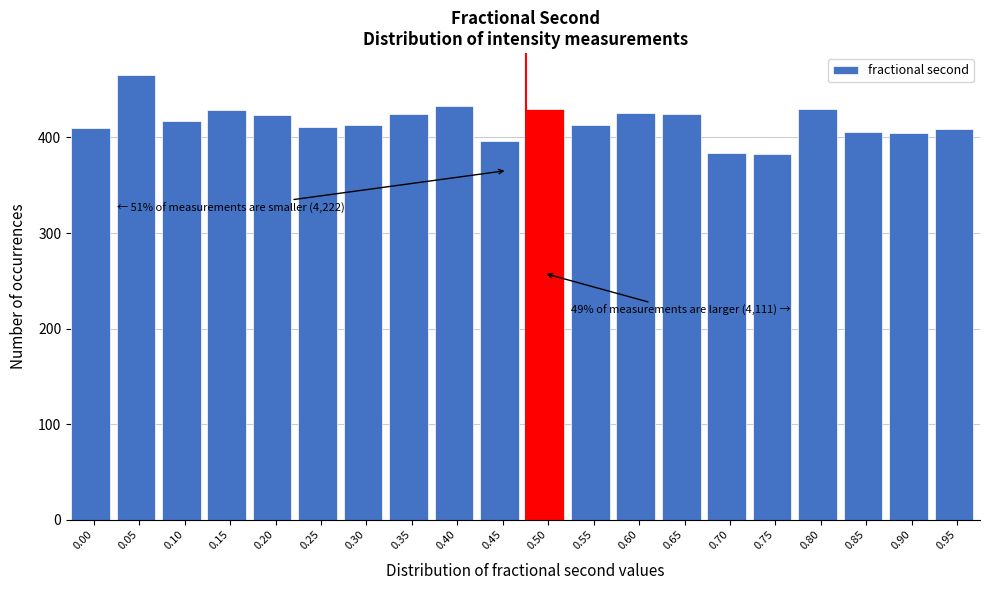

What is the average value?

417